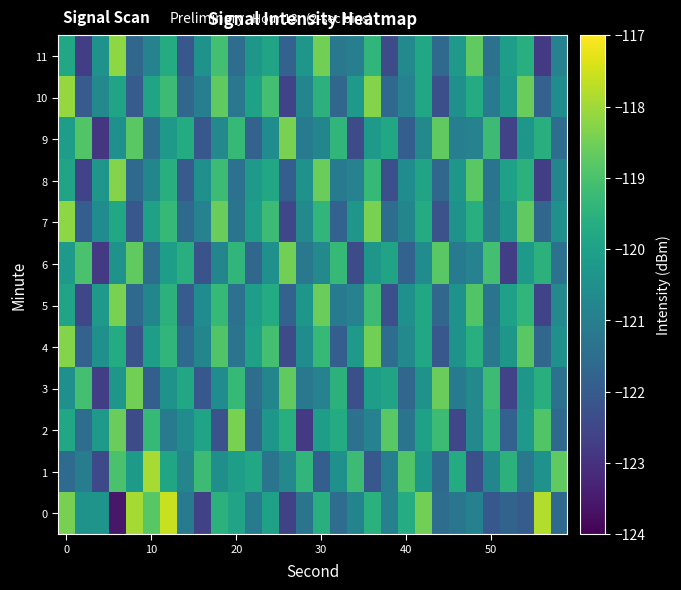

How many distinct data groups are displayed?

12